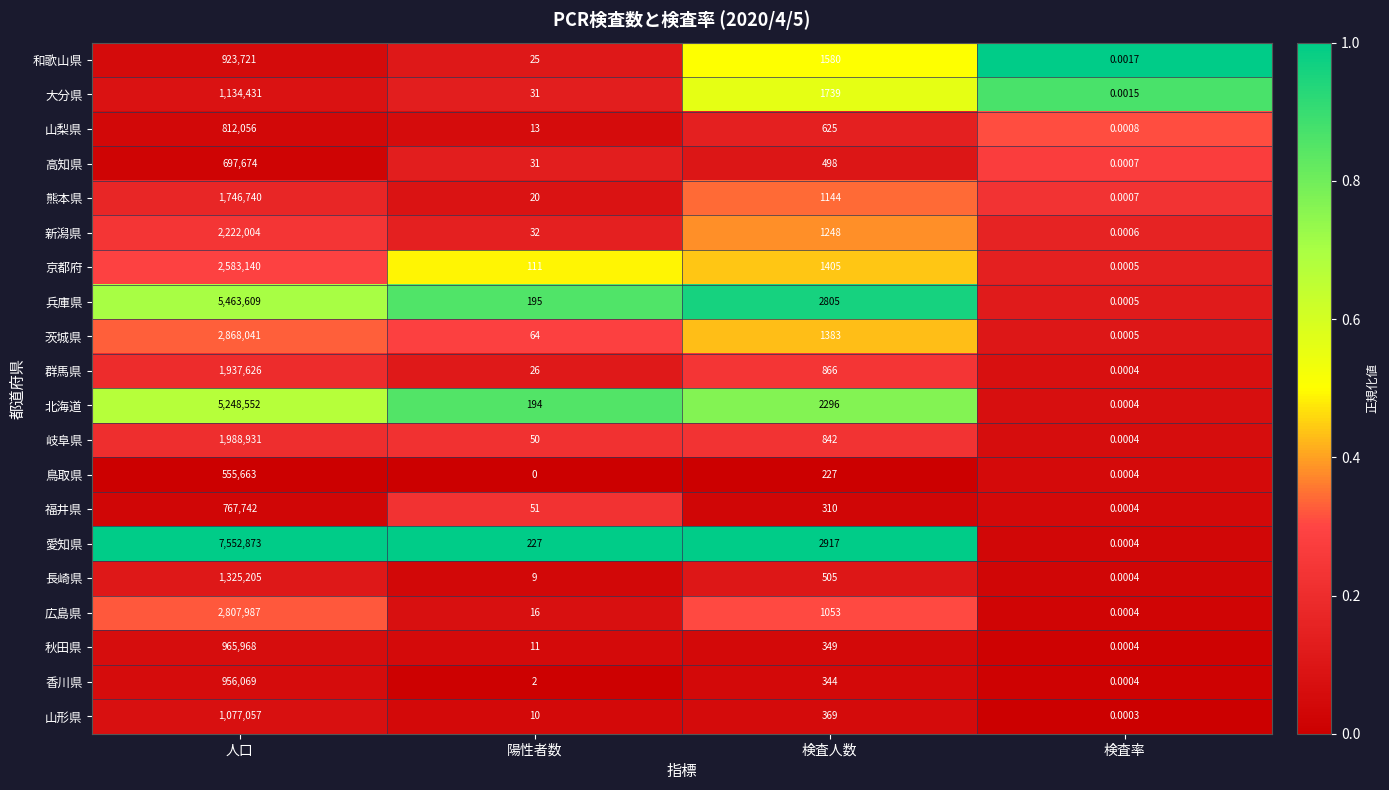

Which series has the largest range (max minus min)?

愛知県